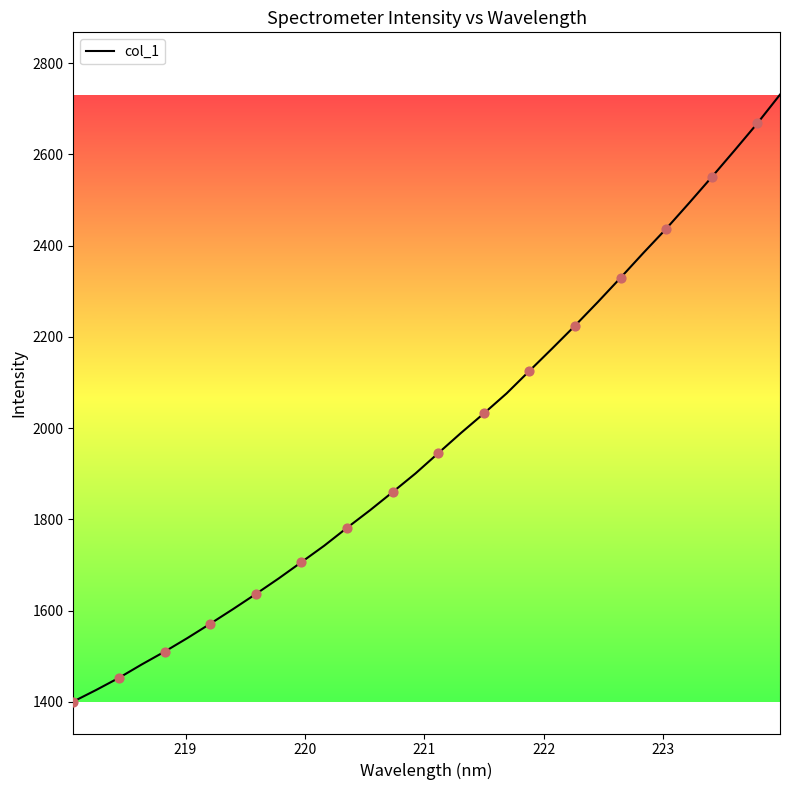

What is the minimum value shown in the chart?

1400.4